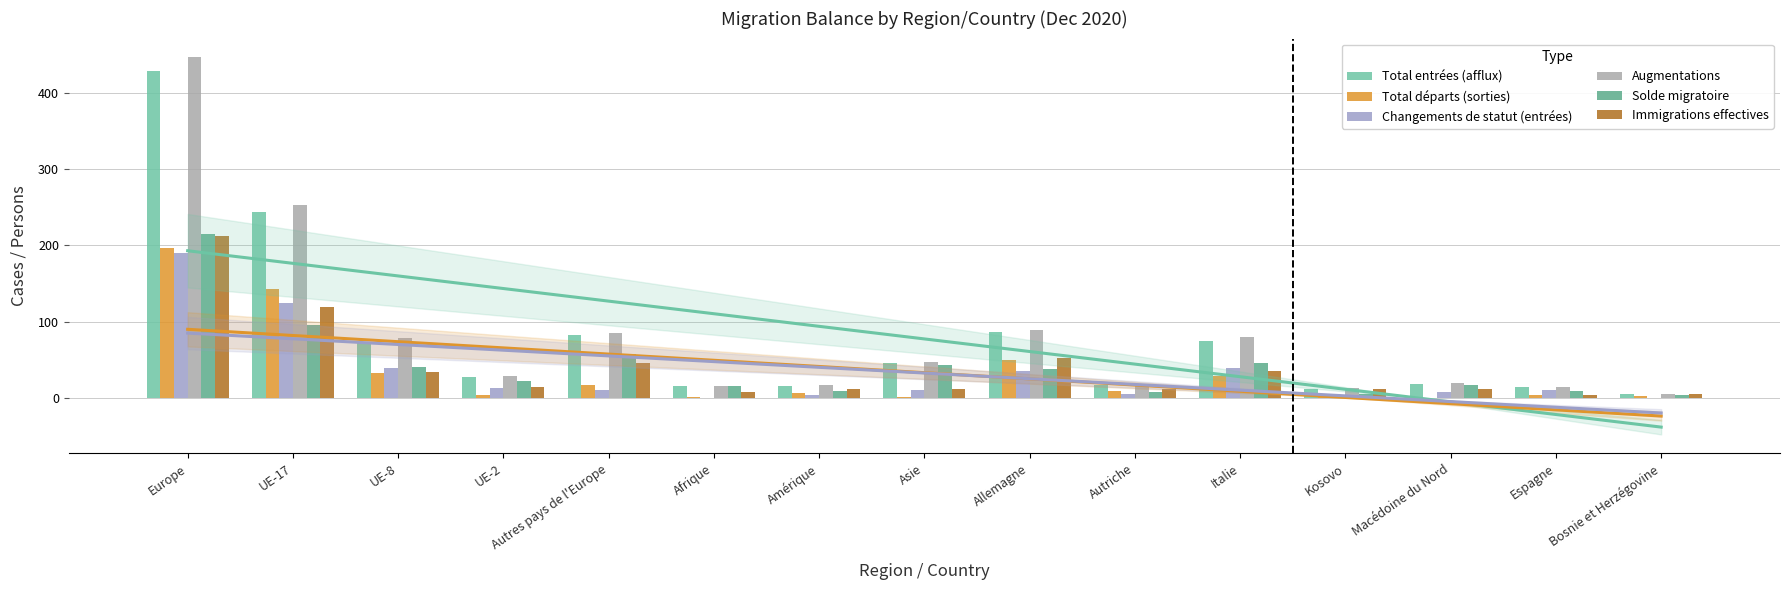

What is the label of the 2nd bar from the right?

Espagne